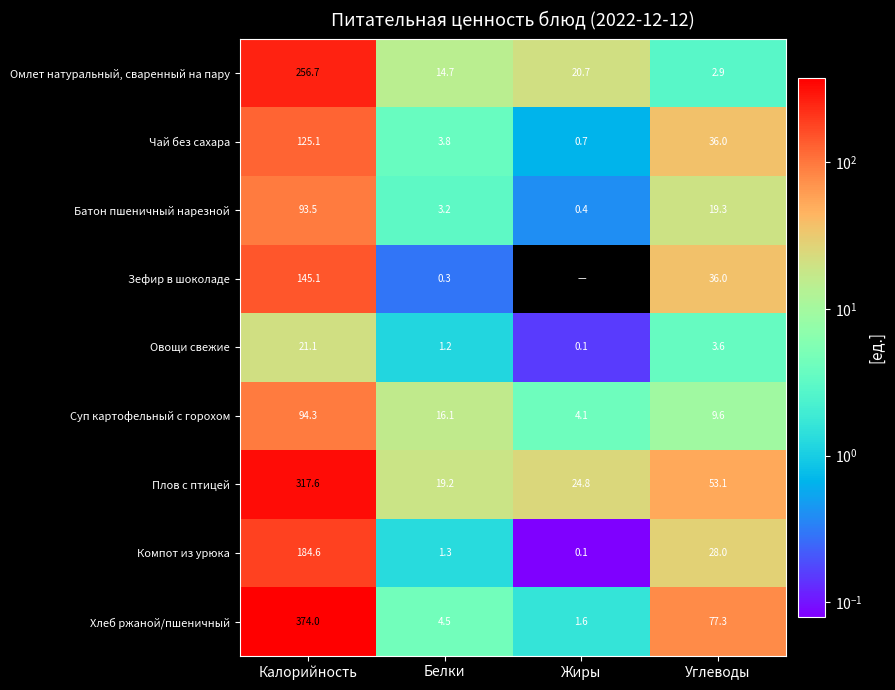

What is the difference between the highest and lowest values at Белки?

18.9